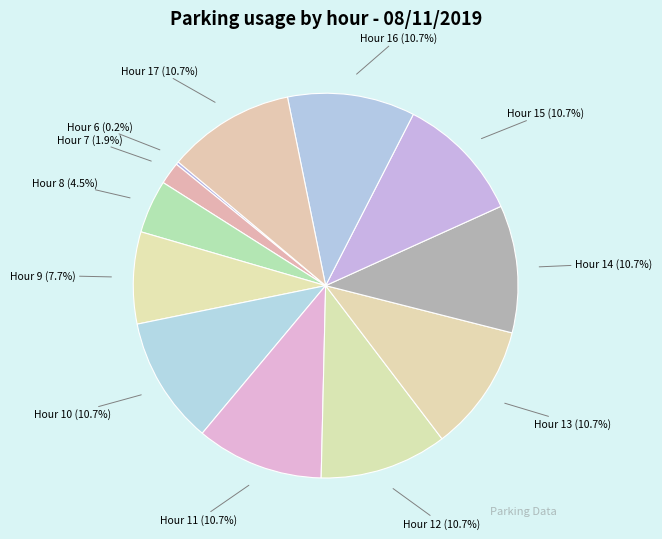

Does Hour 16 account for over 50% of the chart?

No